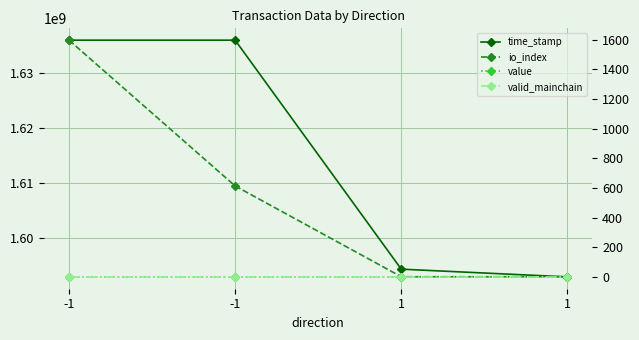

Where is the first local maximum for value?

-1